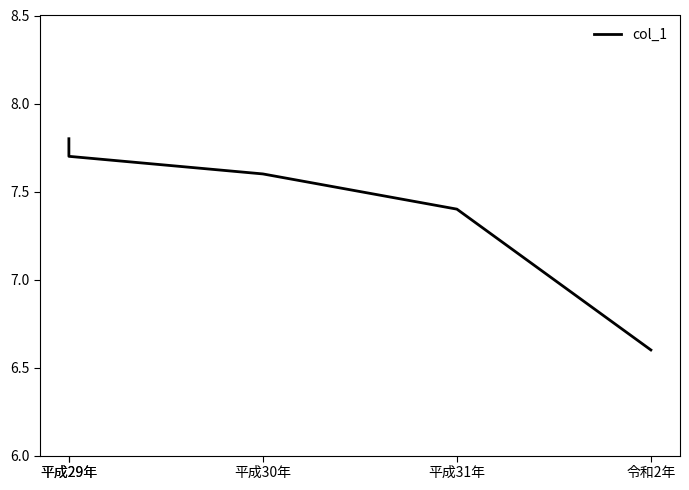

What is the label of the 1st point from the left?

平成29年